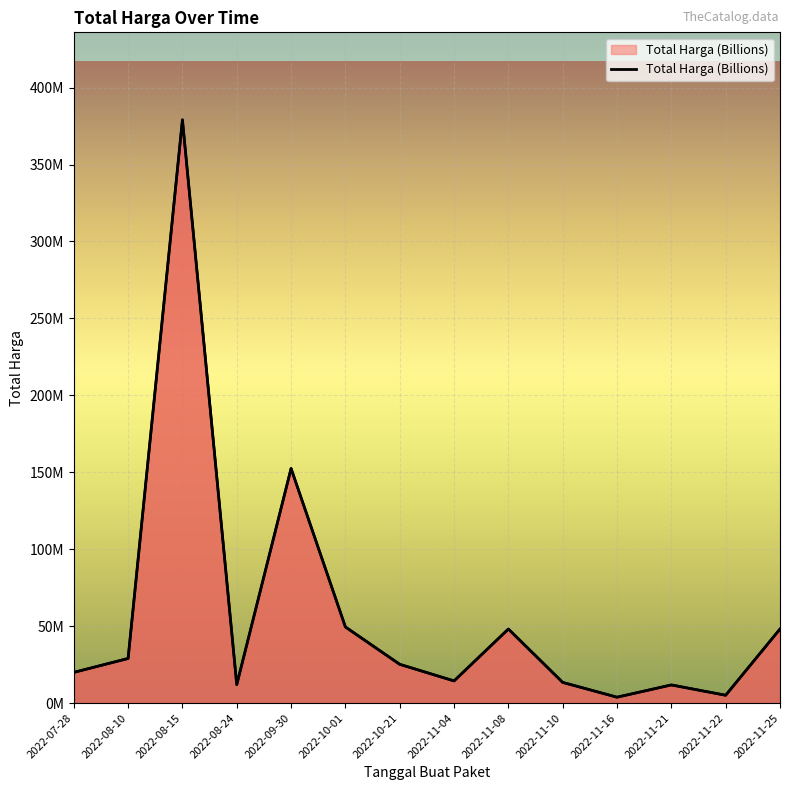

What is the difference between the values at 2022-10-01 and 2022-10-21?

24278000